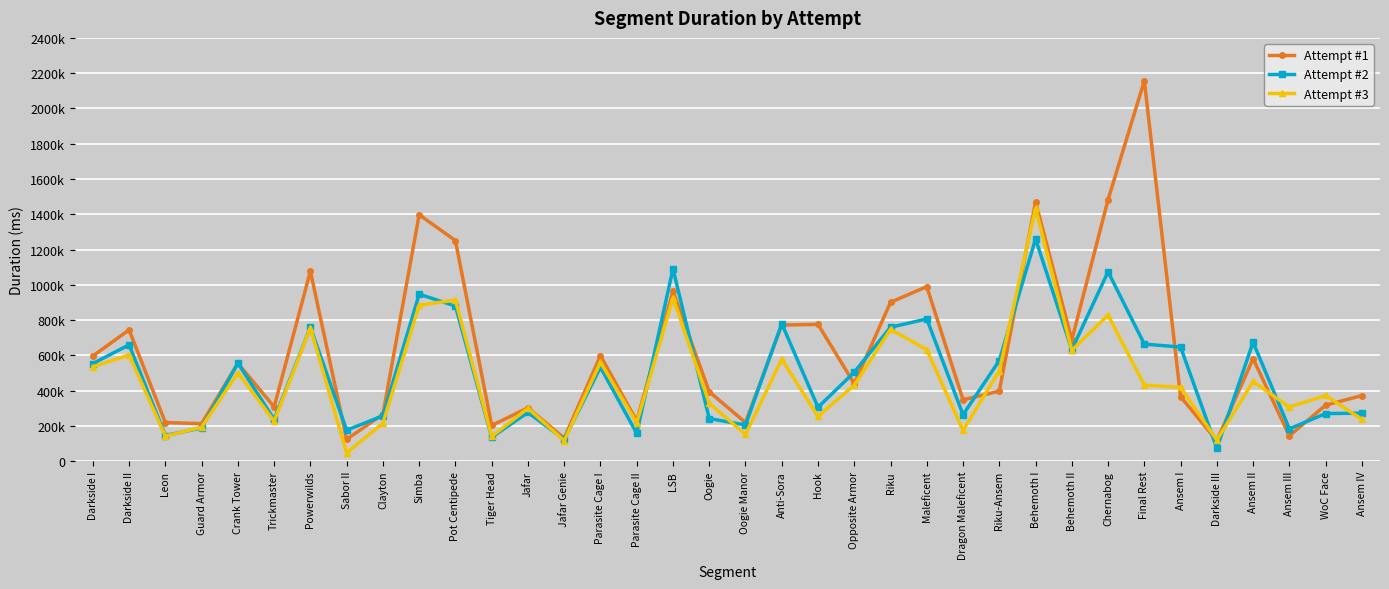

The Attempt #3 series shows 359417 at Ansem IV. True or false?

False